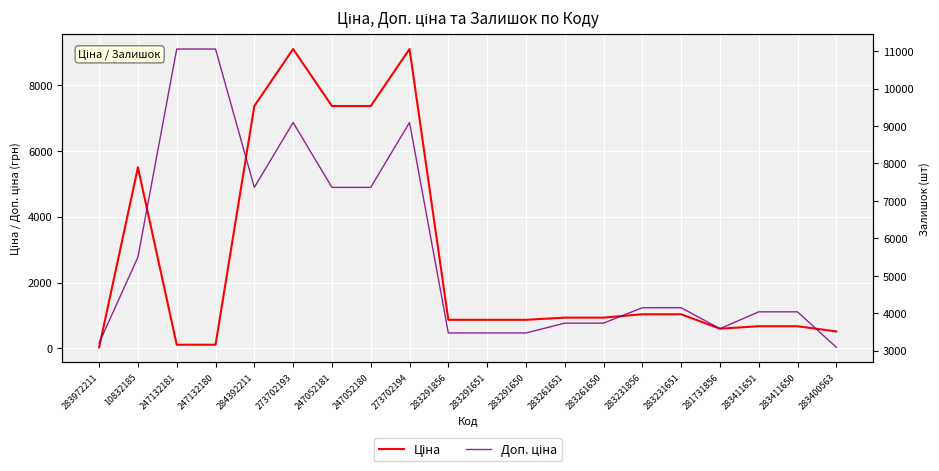

List the labels in order of Ціна value, smallest first.

283972211, 247132181, 247132180, 283400563, 281731856, 283411651, 283411650, 283291856, 283291651, 283291650, 283261651, 283261650, 283231856, 283231651, 10832185, 284392211, 247052181, 247052180, 273702193, 273702194